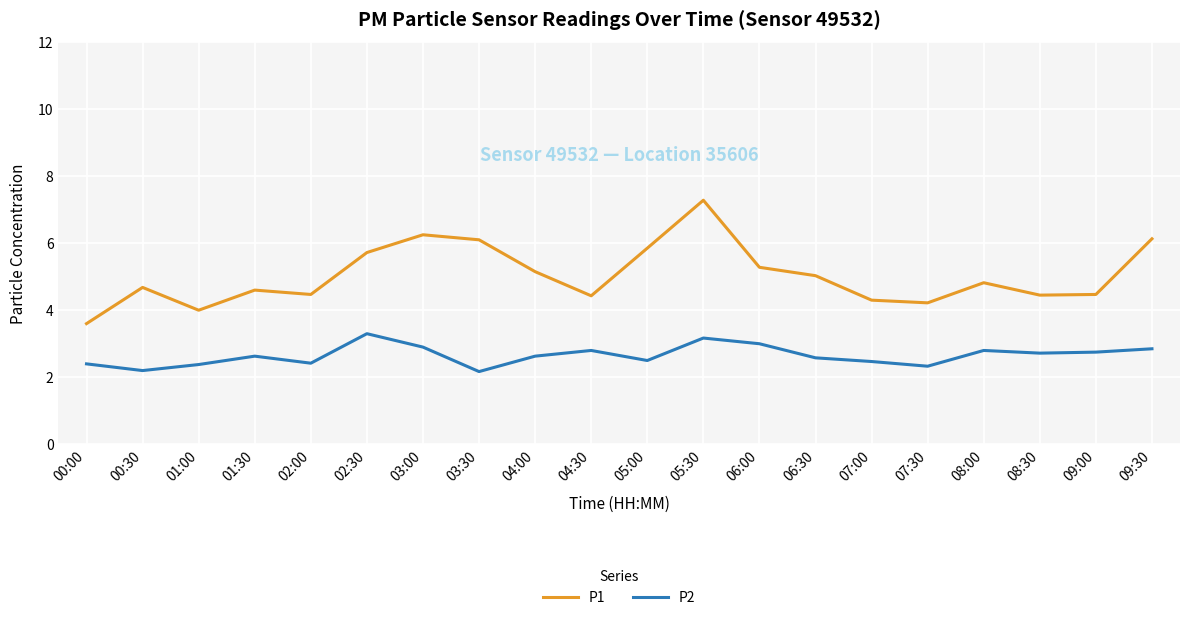

What is the difference between the P2 values at 01:00 and 03:30?

0.2